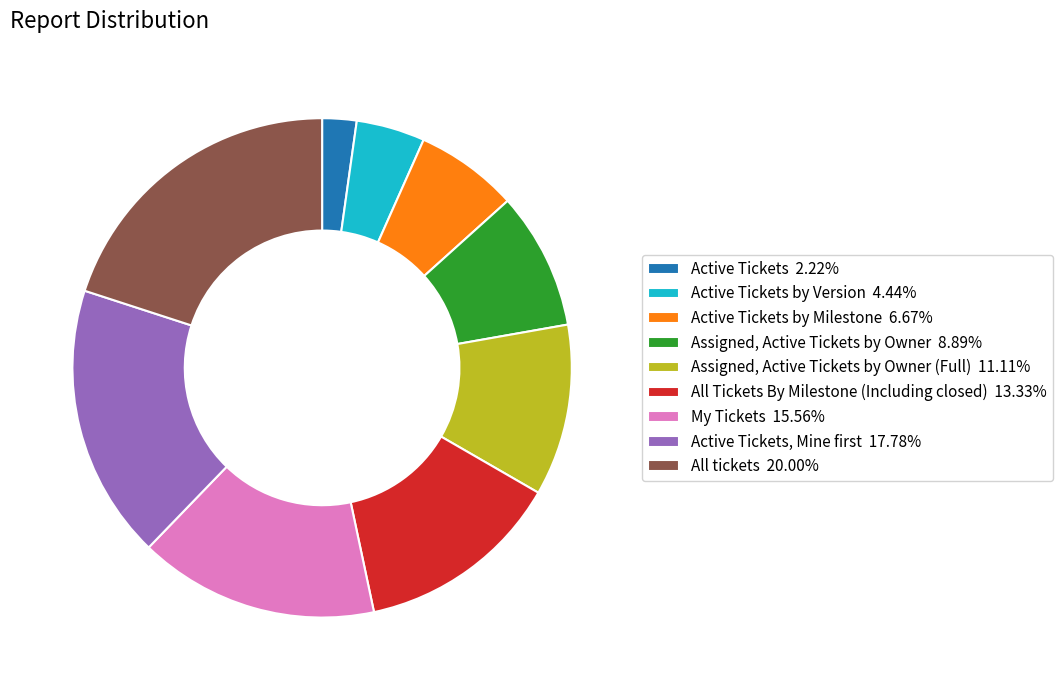

Combined, do Assigned, Active Tickets by Owner 8.89% and My Tickets 15.56% account for over 50%?

No